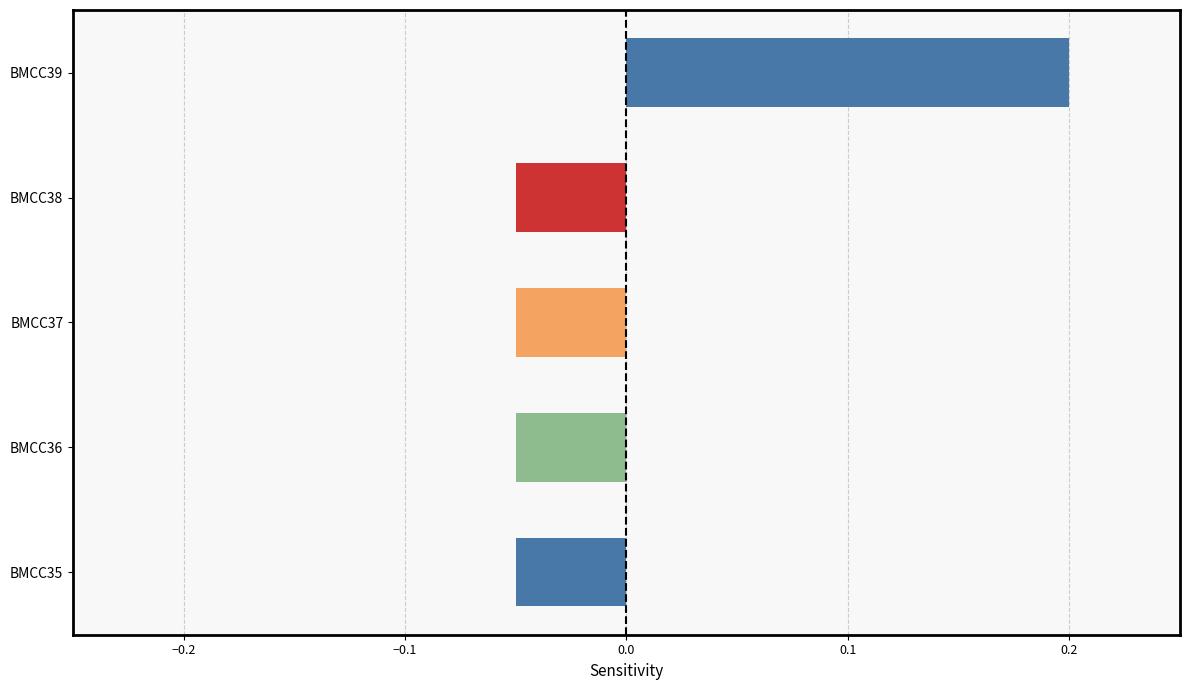

Which label corresponds to the largest value in the chart?

BMCC39